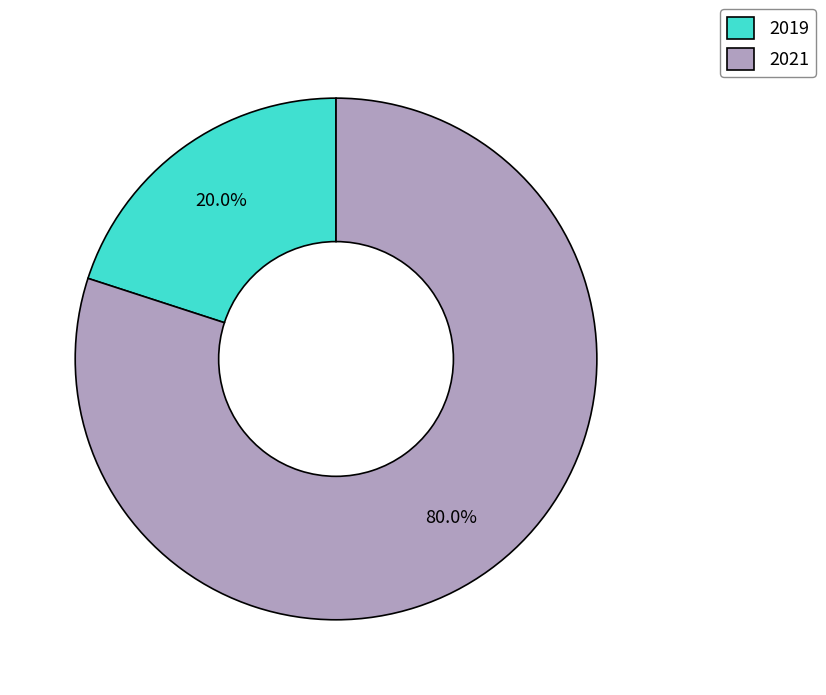

Which category has the biggest portion of the pie?

2021